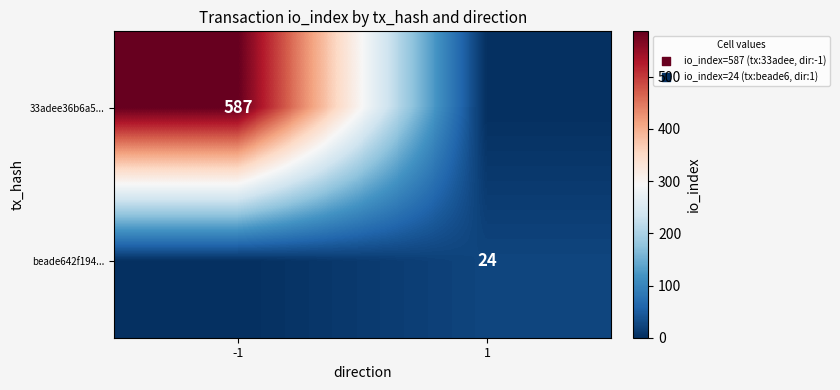

Is it true that 33adee36b6a5... equals 587 at -1?

True